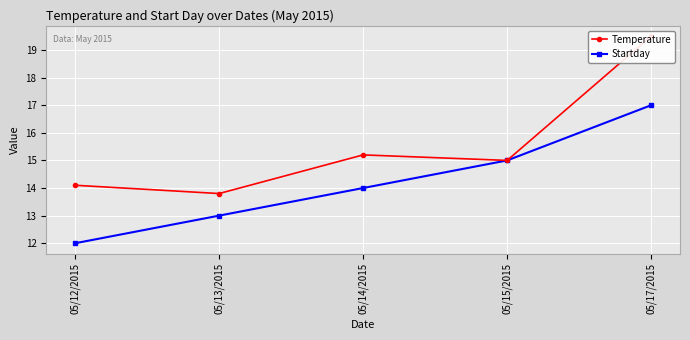

Is the value of Startday at 05/14/2015 greater than the value of Temperature at 05/12/2015?

No